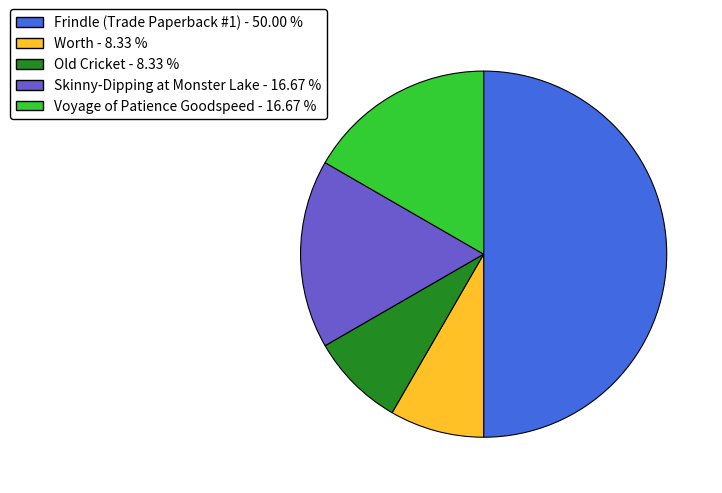

Does Worth account for over 50% of the chart?

No